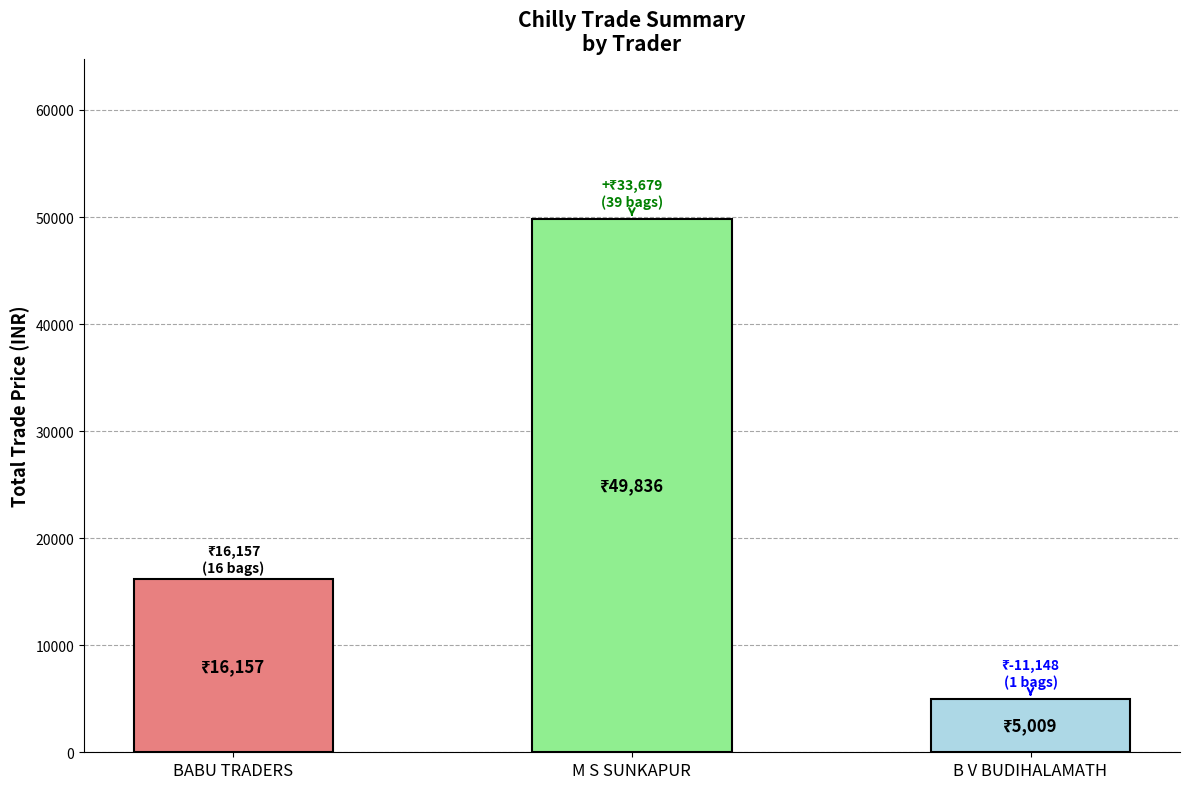

How many bars are there in total?

3